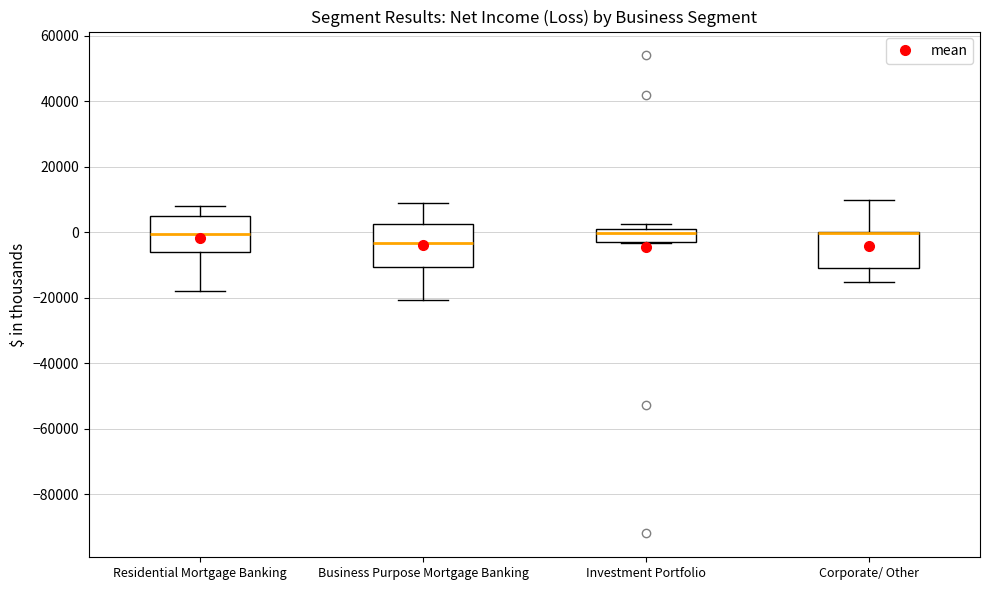

Where does the lower whisker of the box for Residential Mortgage Banking end on the y-axis? The values are not printed on the chart, so give them approximately, as read against the axis.

-18000